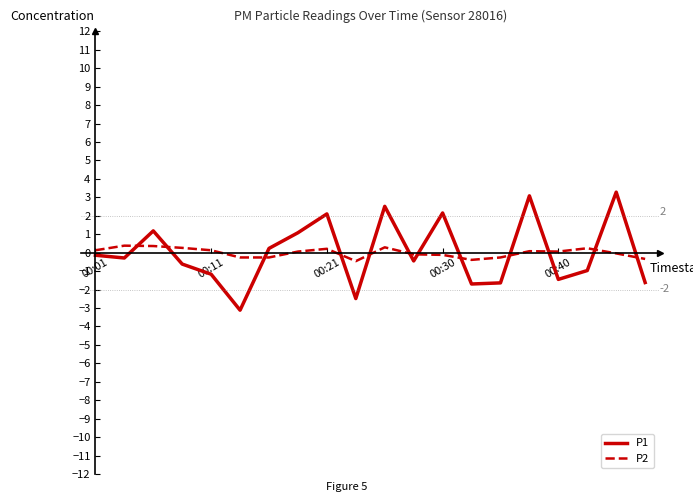

Which series has the widest spread of values?

P1